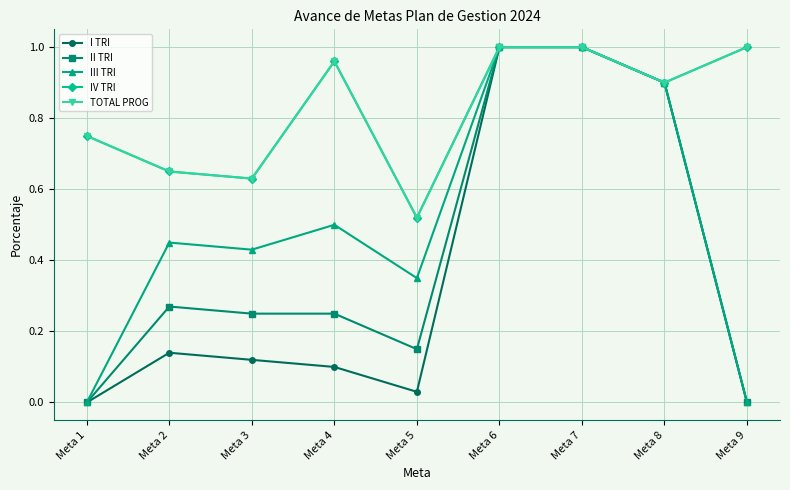

What is the maximum value shown in the chart?

1.0